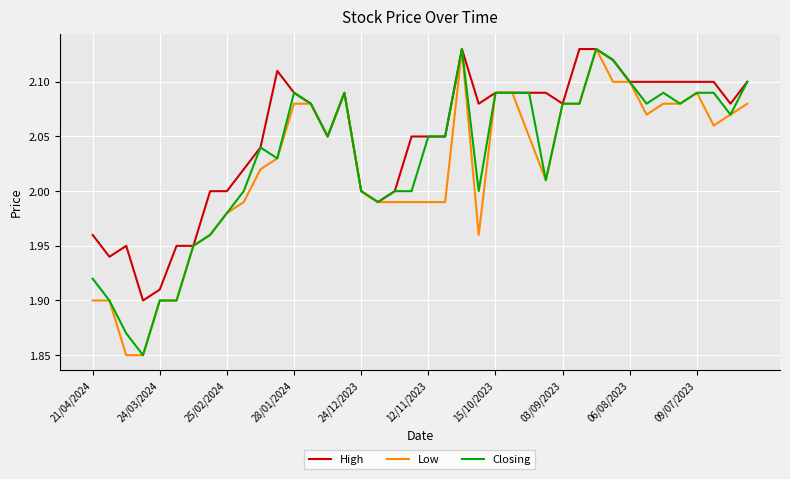

Rank the series by their average value, from highest to lowest.

High, Closing, Low